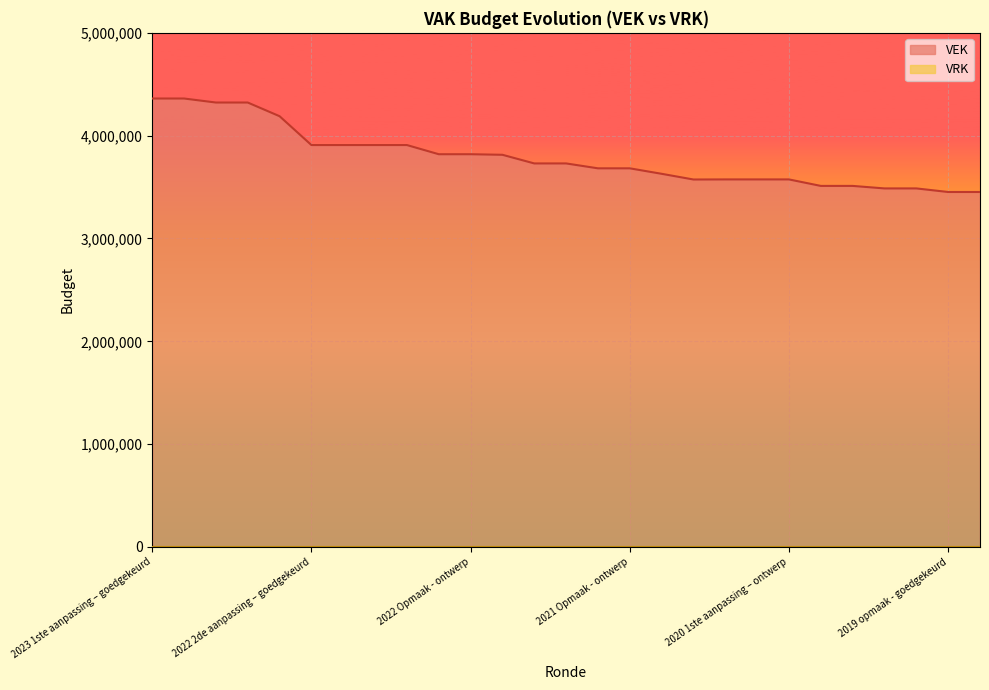

The value at 2022 Opmaak - goedgekeurd is 3819596. True or false?

True